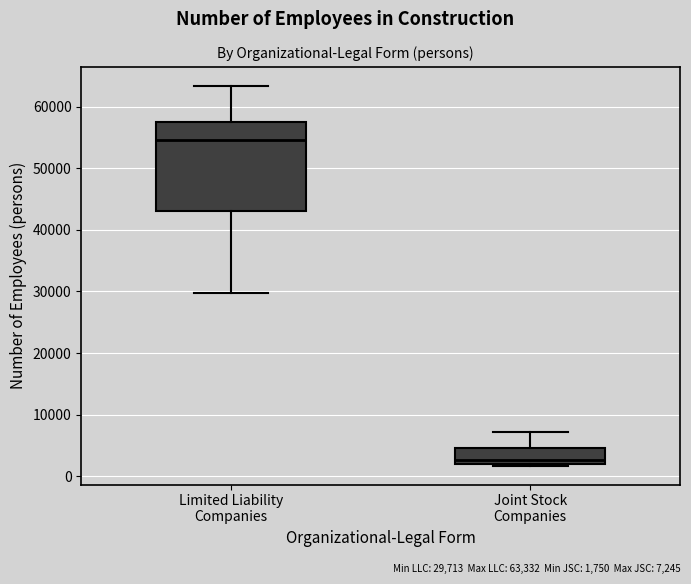

Which box's median line is the lowest?

Joint Stock Companies